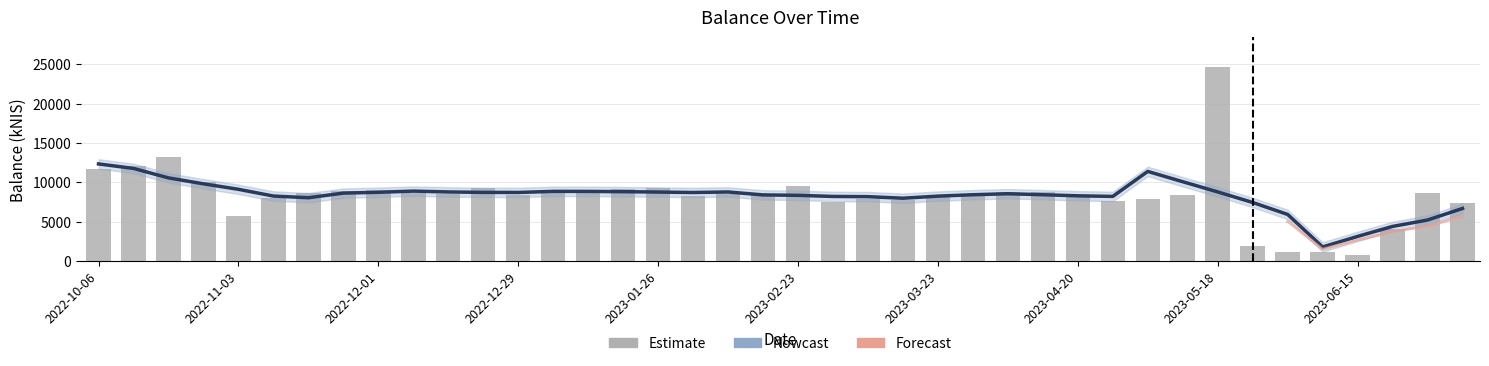

Where does the data first go above 8517?

2022-10-06